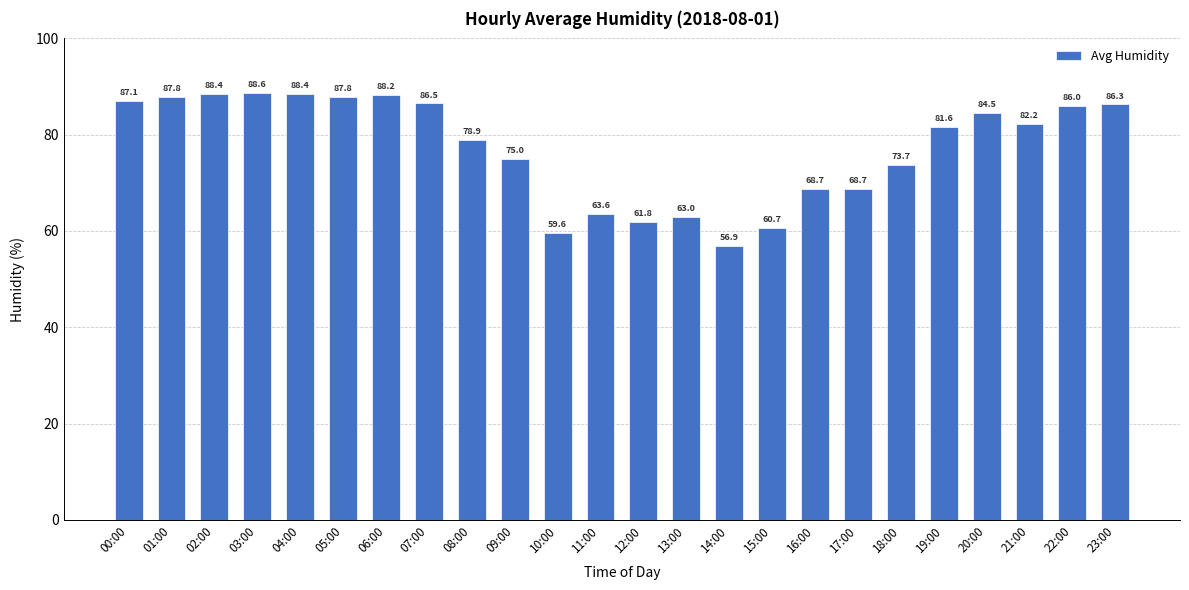

What is the change in value from 08:00 to 20:00?

+5.6